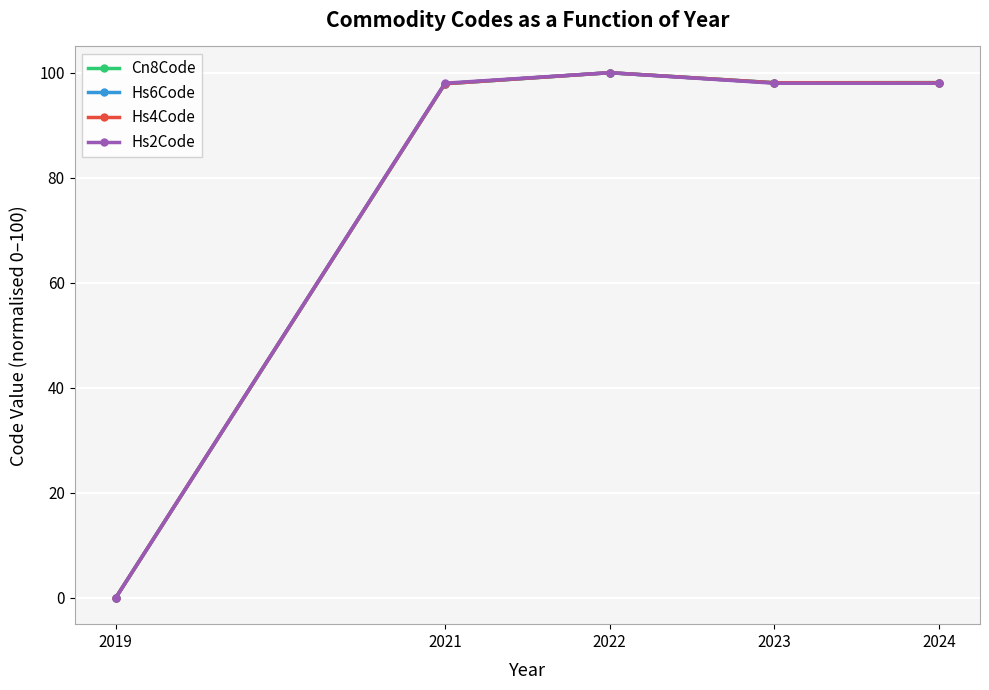

The value of Cn8Code at 2021 is 97.9. True or false?

True